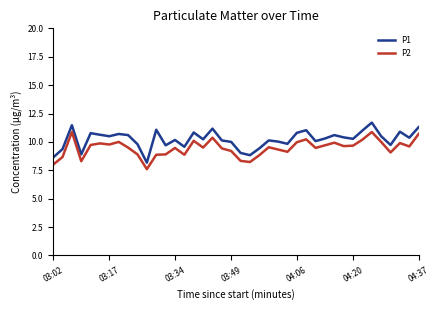

True or false: P1 has more than 2 interior local peaks.

True